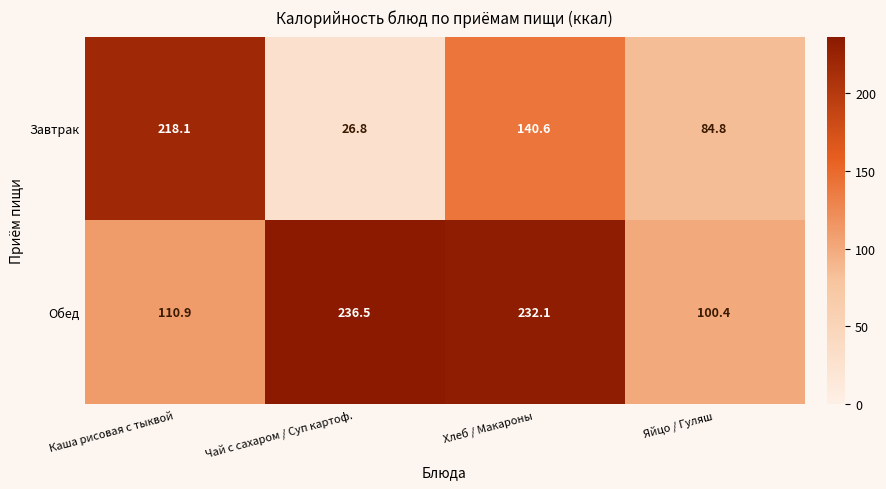

What is the spread (max minus min) of values at Яйцо / Гуляш?

15.6